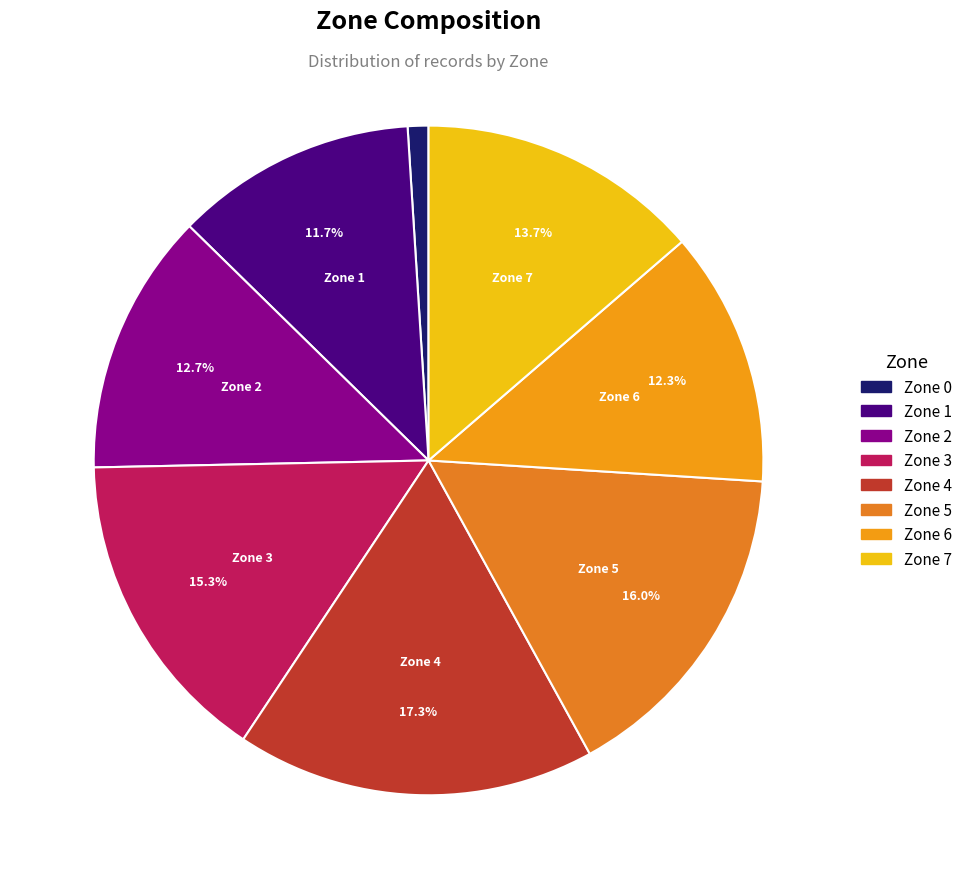

Which slice is the largest?

Zone 4